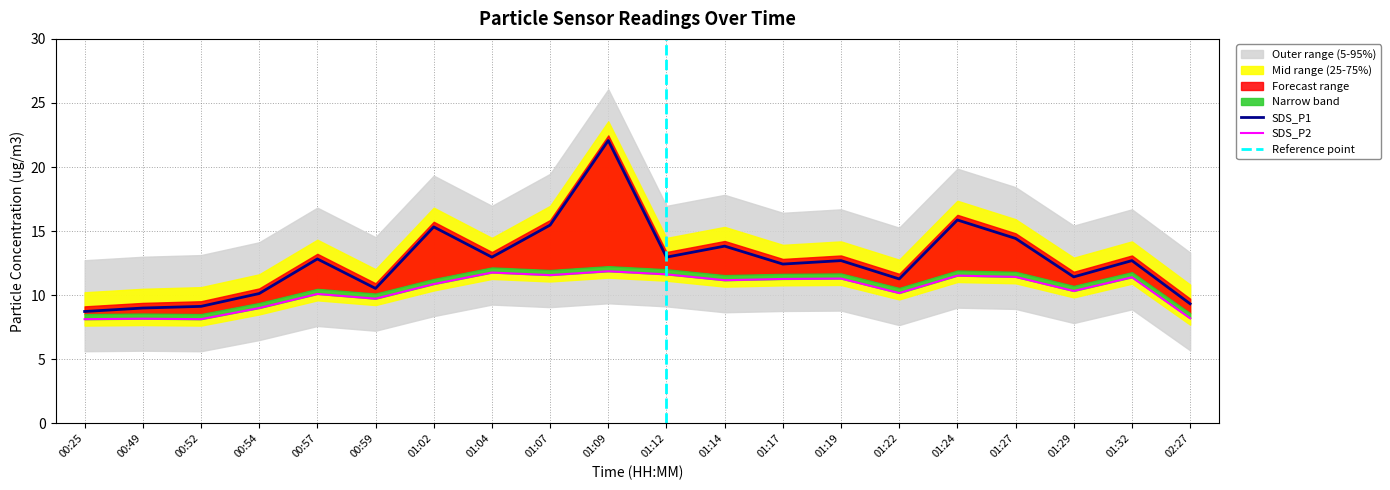

Where does the SDS_P1 series first go above 12?

00:57